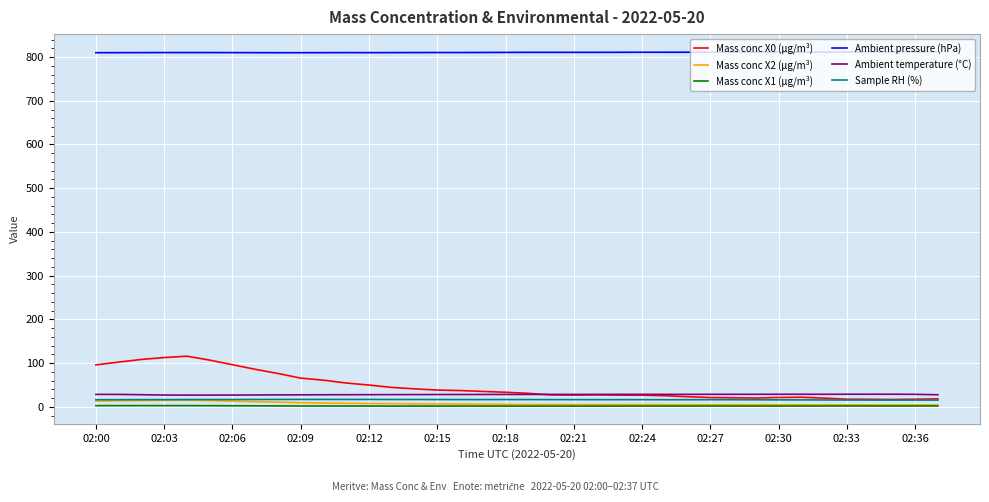

True or false: Sample RH (%) and Ambient temperature (°C) cross at least once.

False